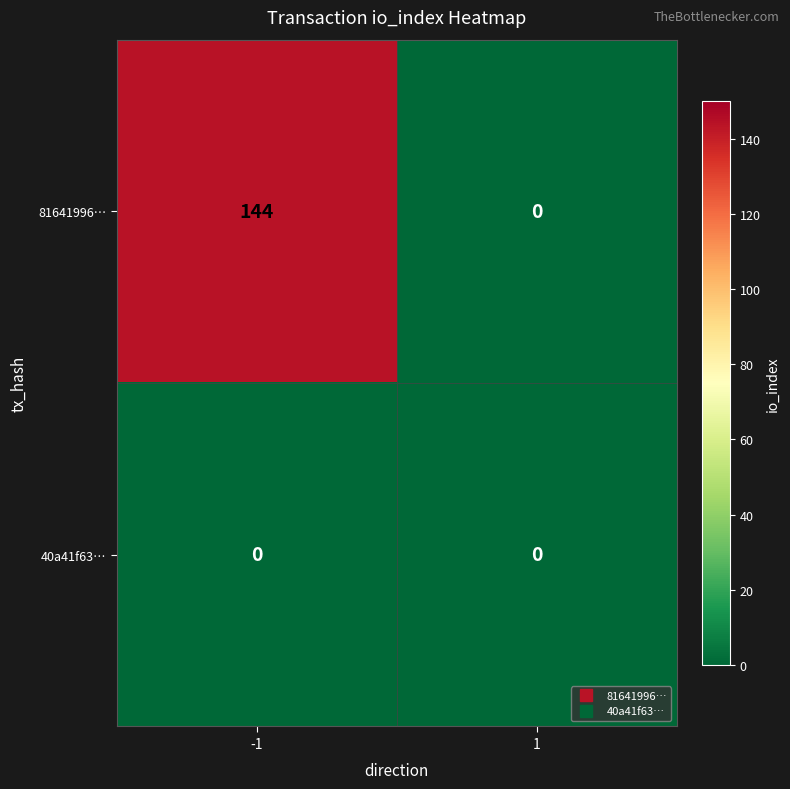

What is the average value of the 81641996… series?

72